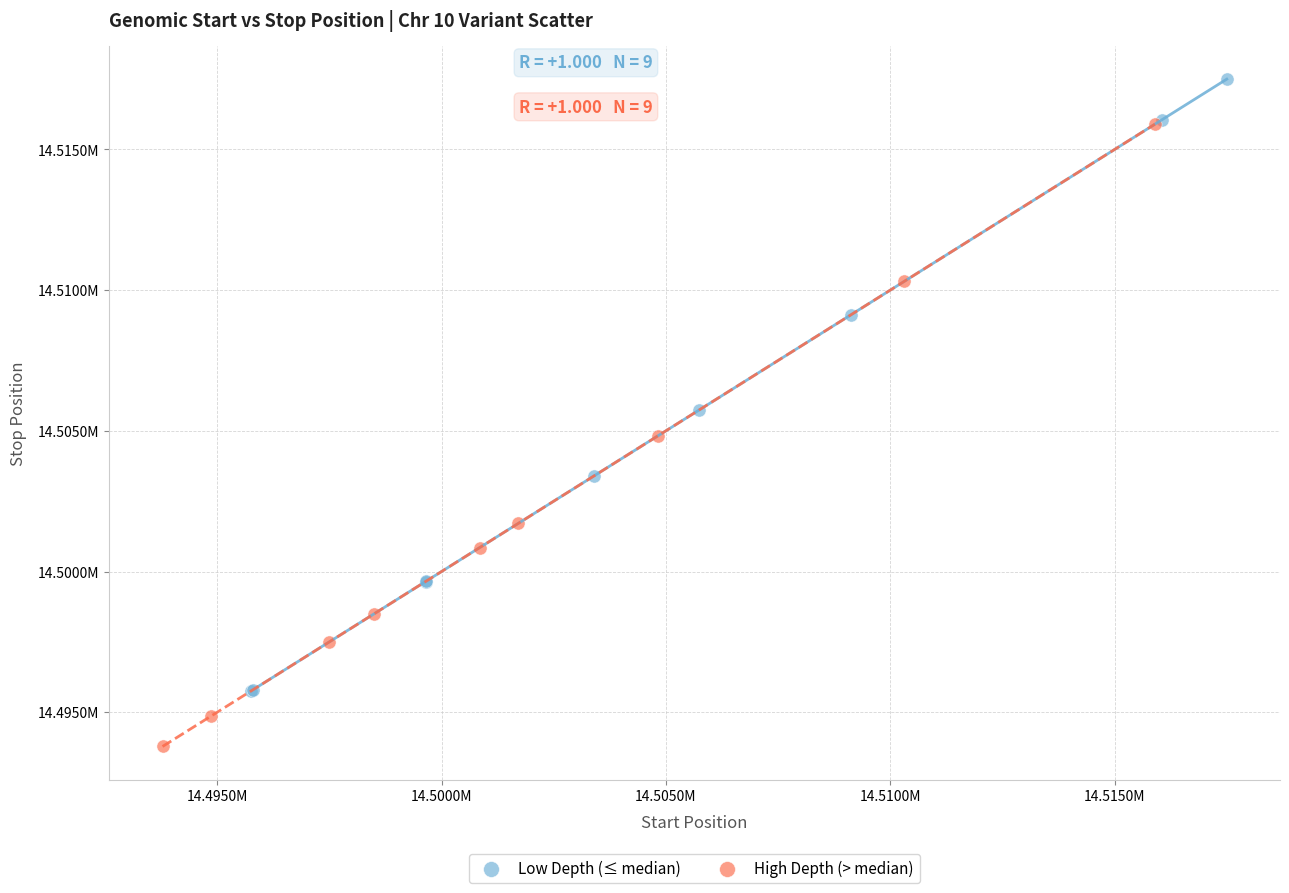

Which series contains the lowest Y value?

High Depth (> median)